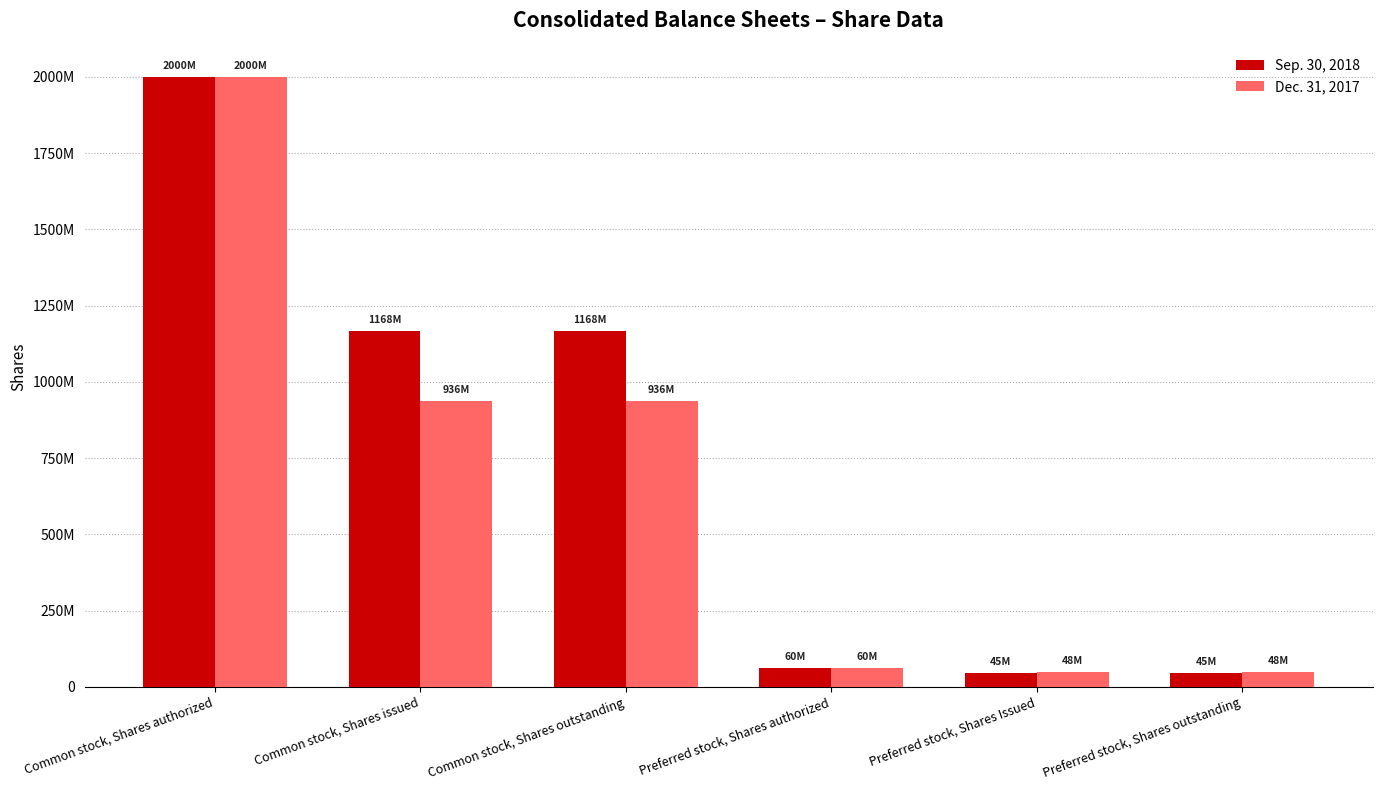

Which category has the highest value in the Sep. 30, 2018 series?

Common stock, Shares authorized